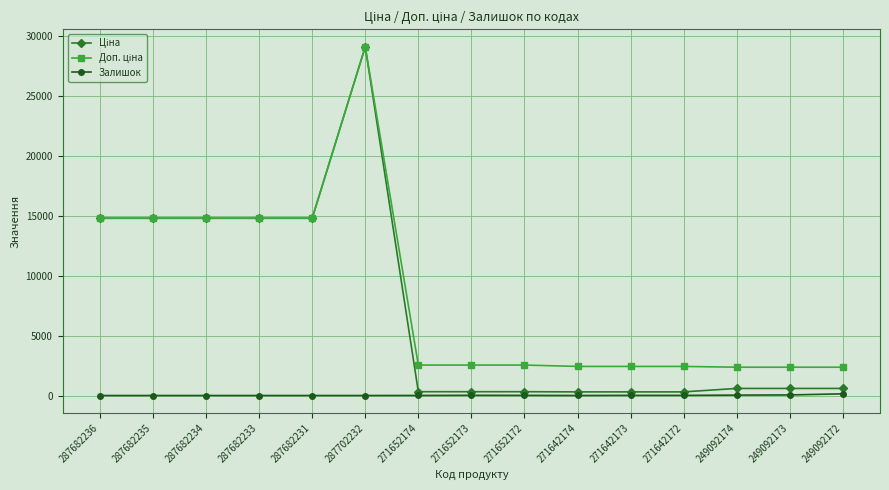

What is the total value across all series at 287702232?

58238.5